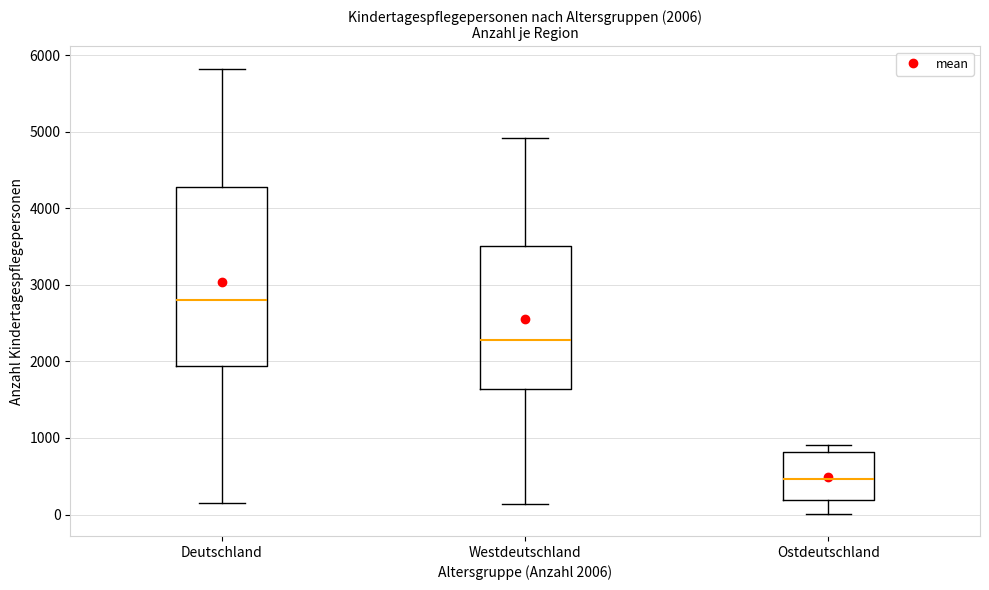

Comparing the boxes themselves (not the whiskers), which one is the tallest?

Deutschland